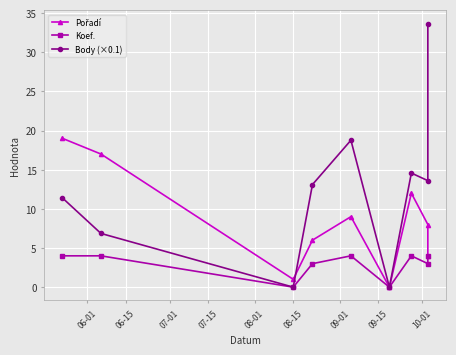

At which label is Body (×0.1) closest to 16?

09-01